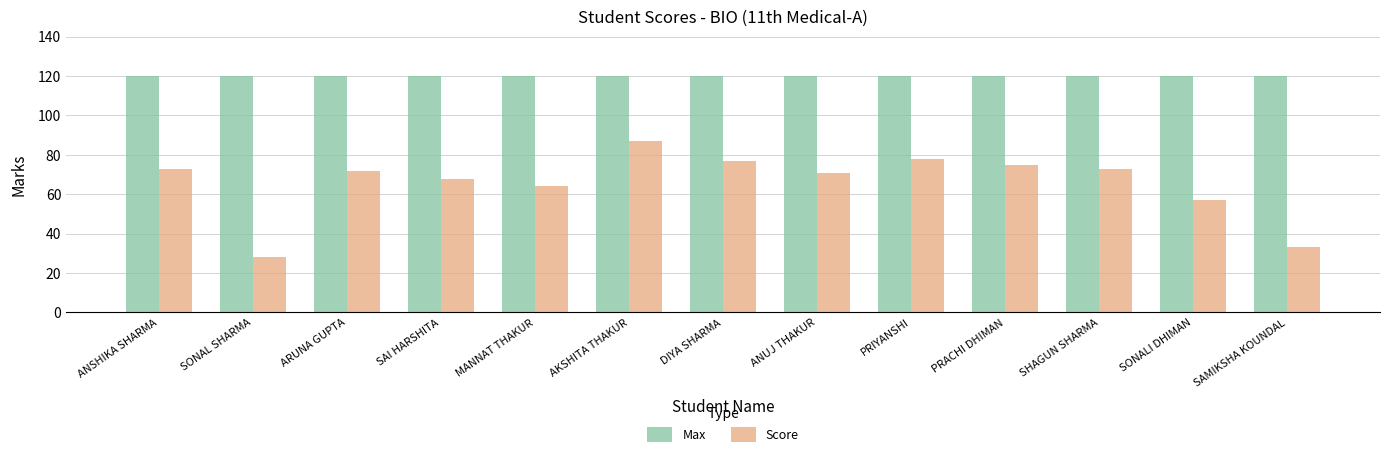

Is it true that Max equals 120 at SAMIKSHA KOUNDAL?

True